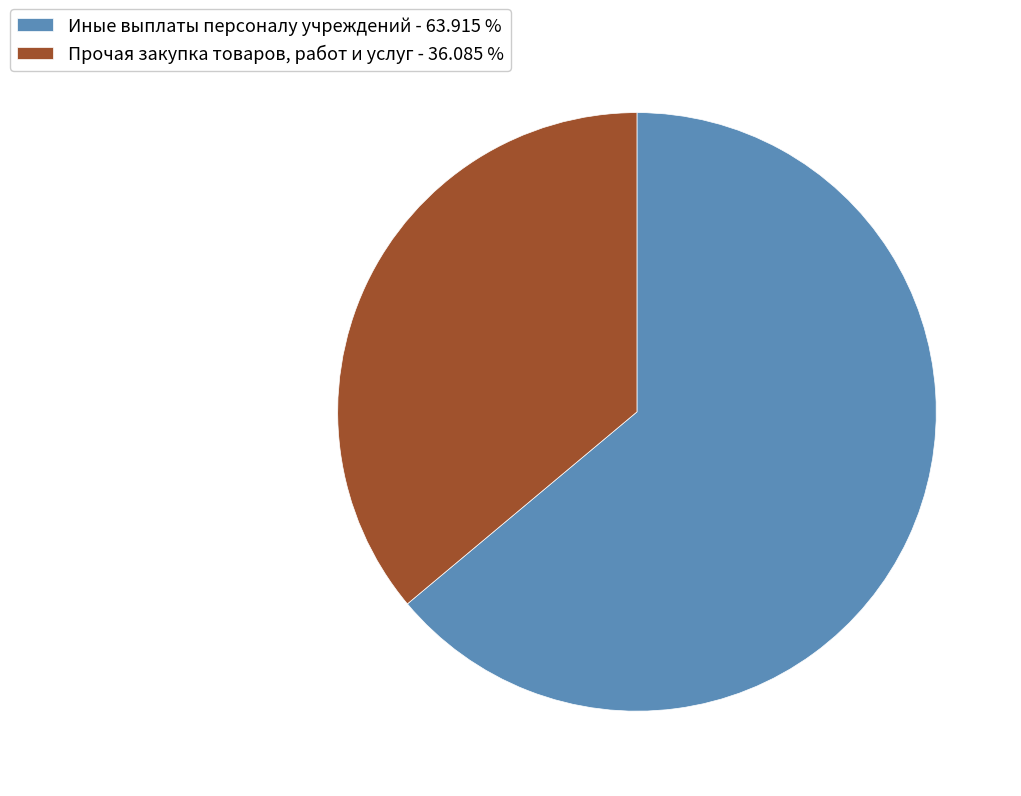

Which has a higher value, Иные выплаты персоналу учреждений - 63.915 % or Прочая закупка товаров, работ и услуг - 36.085 %?

Иные выплаты персоналу учреждений - 63.915 %